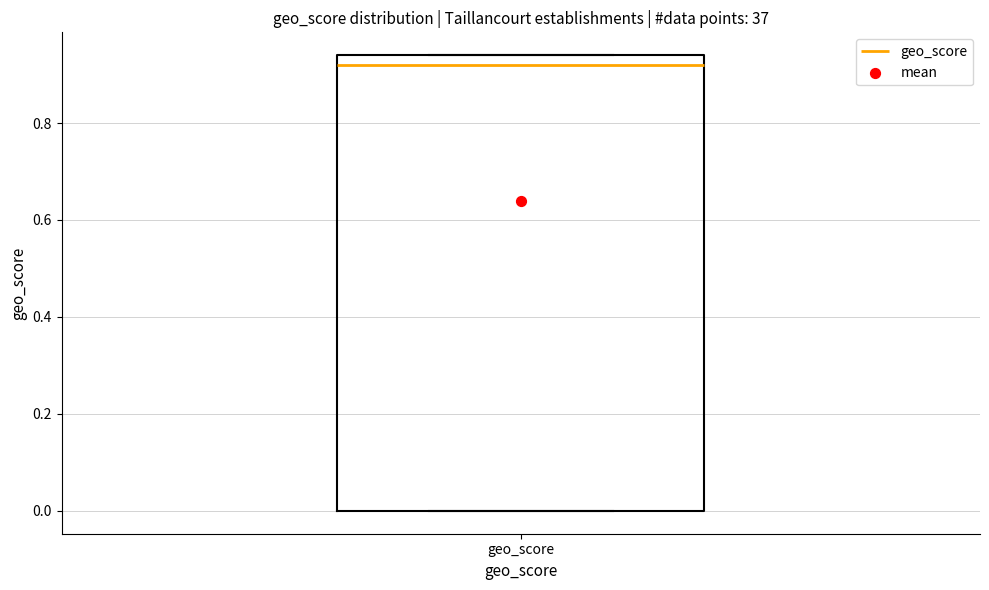

Transcribe this box plot: give where the median line is, the range the box spans, and where the two whiskers end, as read against the y-axis. The values are not printed on the chart, so give them approximately, as read against the axis.

median 0.92, box 0.00 to 0.94, whiskers 0.00 to 0.94